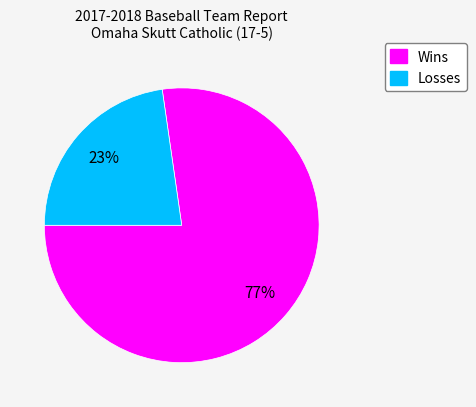

Is it true that Wins is 77% of the pie?

True